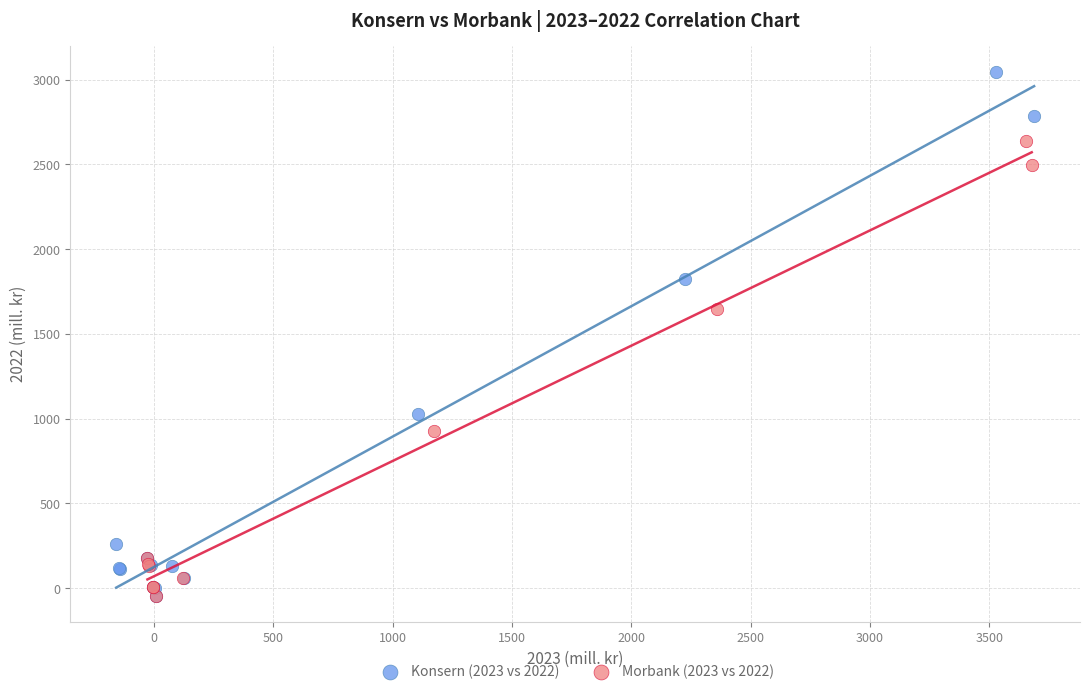

Which series has the widest spread of Y values?

Konsern (2023 vs 2022)